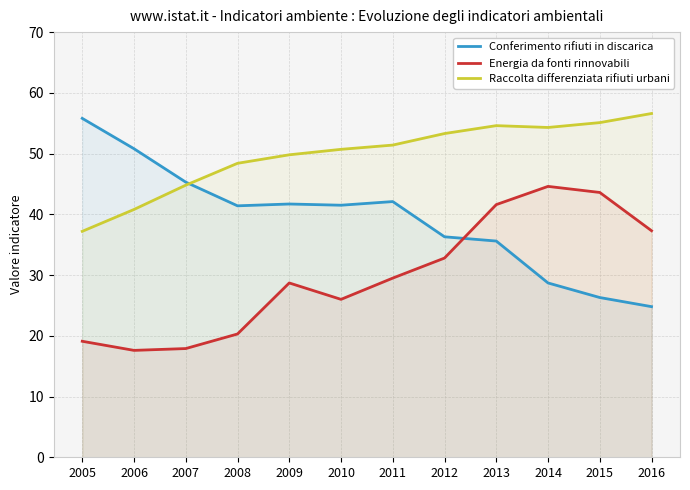

How many data points in Energia da fonti rinnovabili are above 29?

6